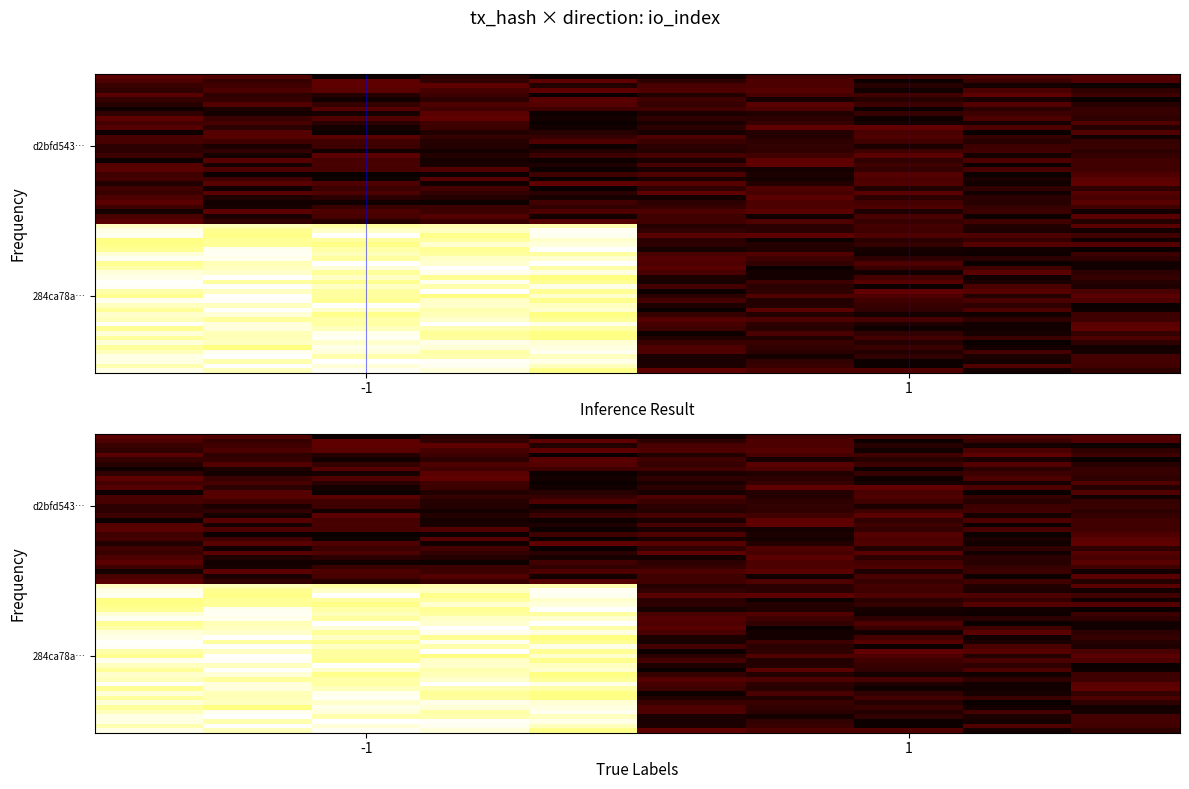

Which series has the largest total across all categories?

284ca78ab3e8877a7db056f0fe082e35f6ae505